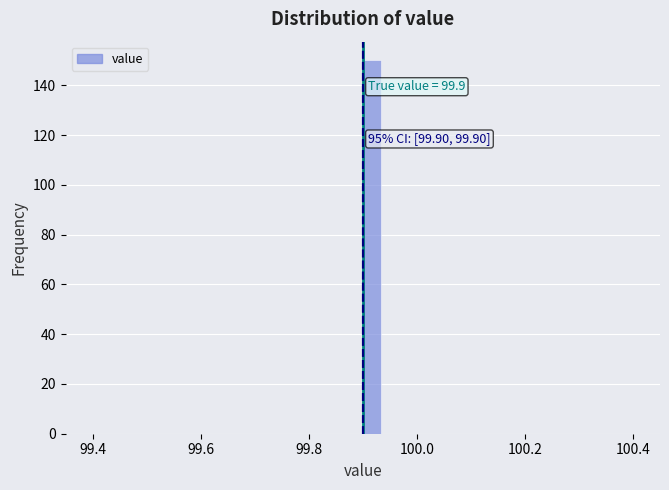

Read against the x-axis, roughly where is the centre of the tallest bar?

99.92